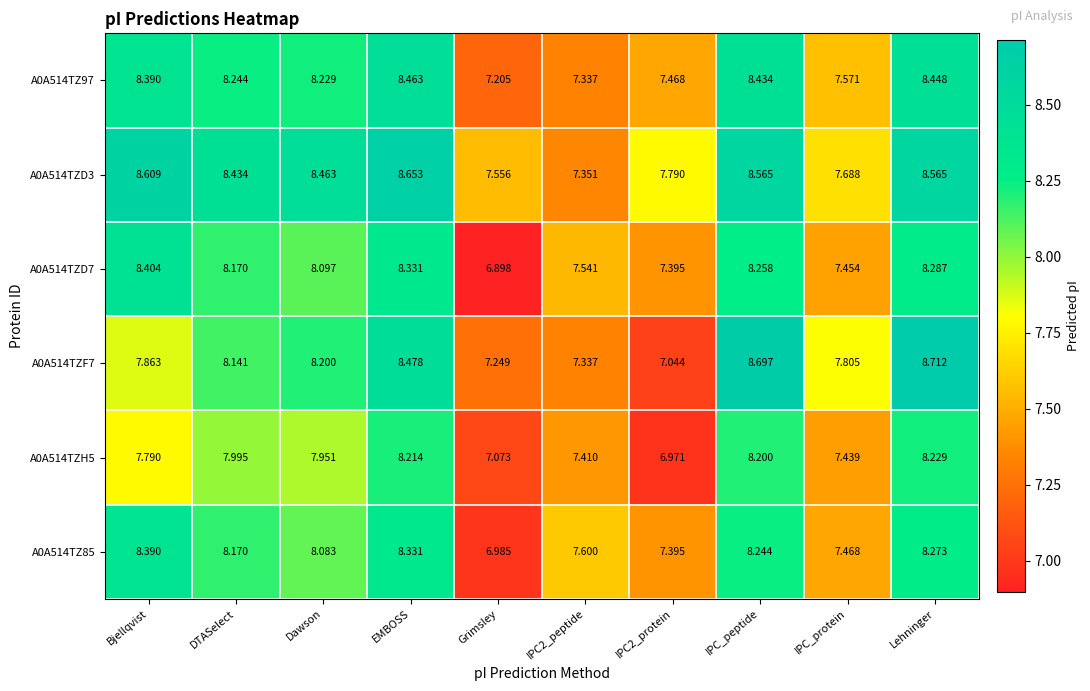

Is the value of A0A514TZD7 at IPC_peptide greater than the value of A0A514TZH5 at IPC2_protein?

Yes